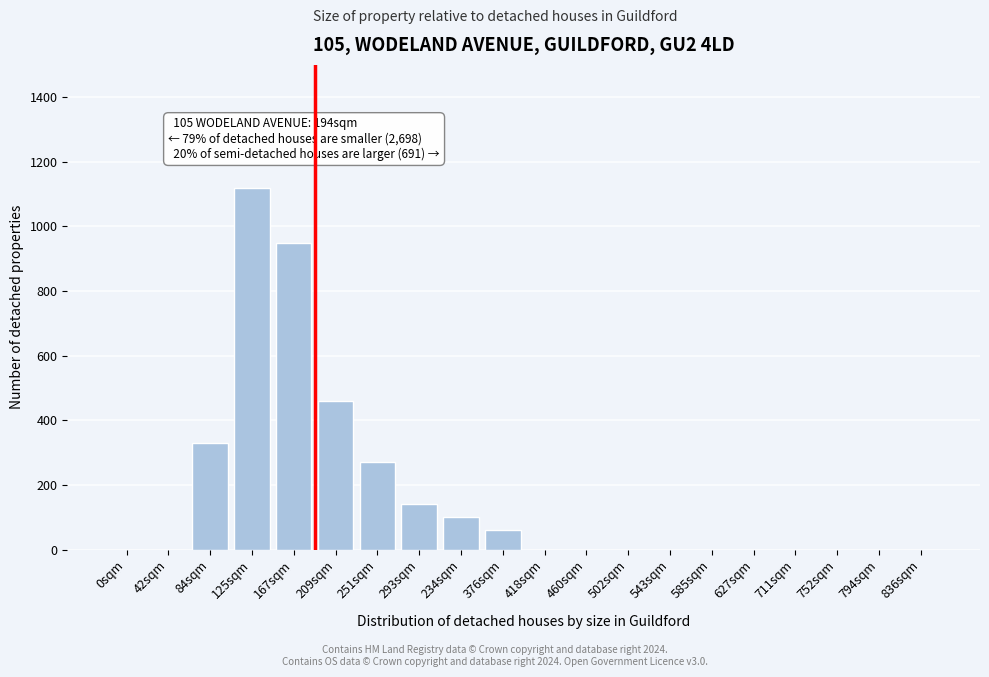

Reading right to left, transcribe all the data shown in this chart.

836sqm=0	794sqm=0	752sqm=0	711sqm=0	627sqm=0	585sqm=0	543sqm=0	502sqm=0	460sqm=0	418sqm=0	376sqm=60	234sqm=100	293sqm=140	251sqm=270	209sqm=460	167sqm=950	125sqm=1120	84sqm=330	42sqm=0	0sqm=0